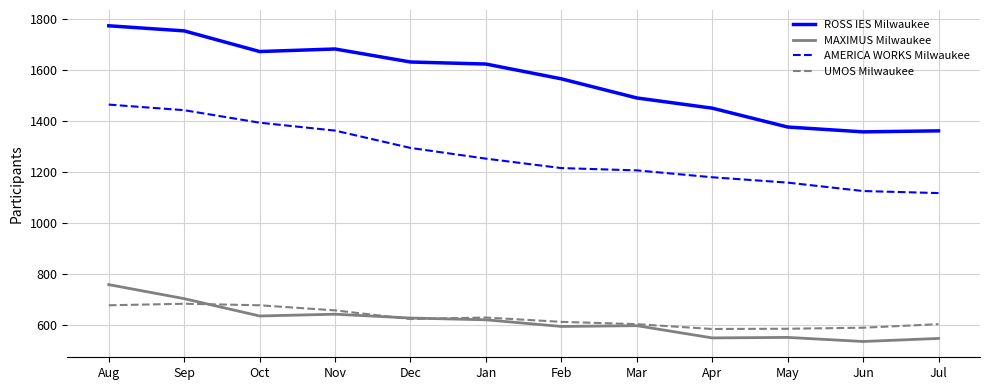

What is the difference between the second highest and minimum values in the MAXIMUS Milwaukee series?

168